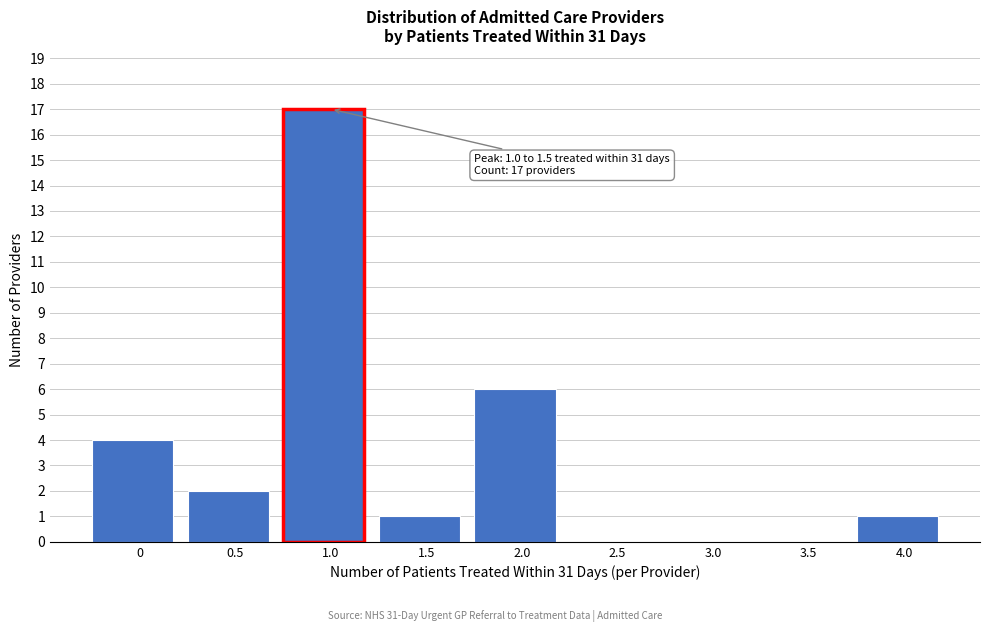

Reading left to right, list all the values displayed in this chart.

0=4	0.5=2	1.0=17	1.5=1	2.0=6	2.5=0	3.0=0	3.5=0	4.0=1